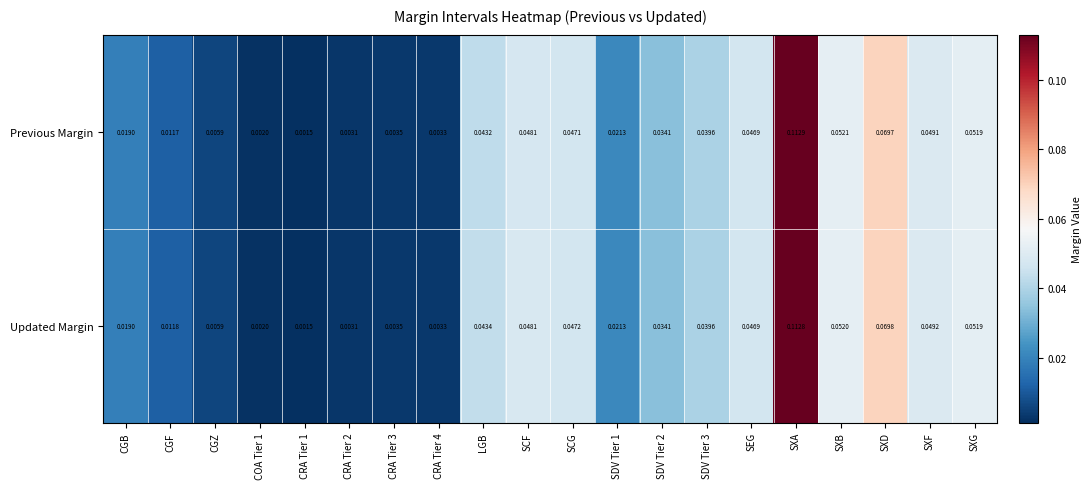

Rank the series by their maximum value, from highest to lowest.

Previous Margin, Updated Margin